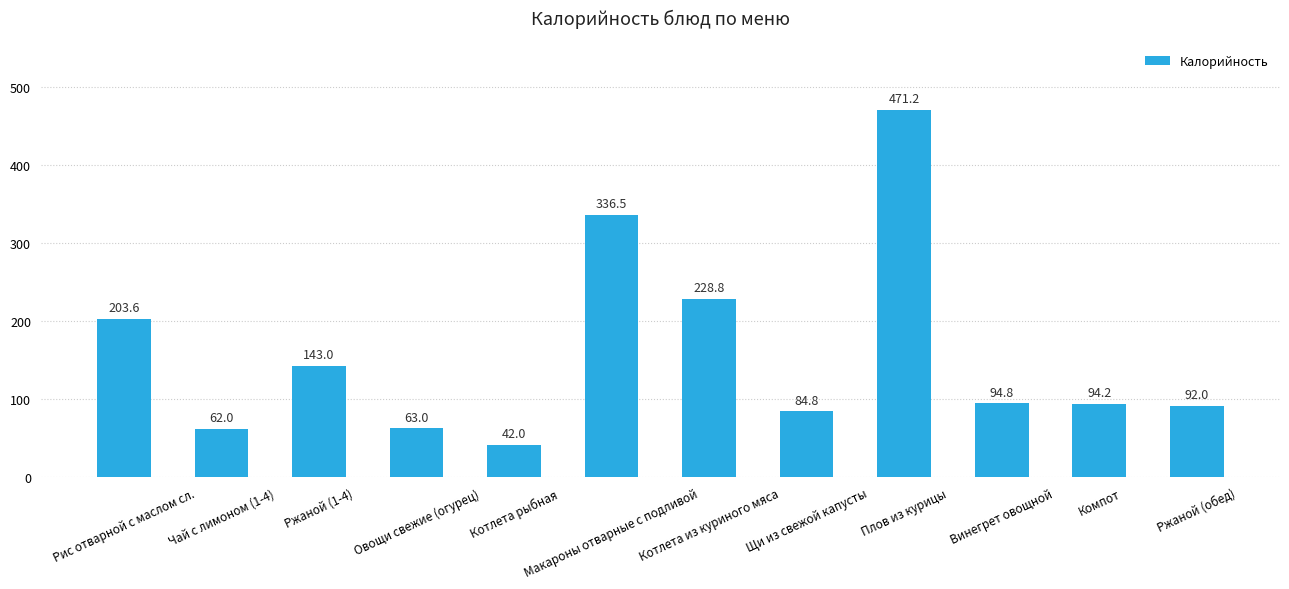

What is the smallest value displayed?

42.0